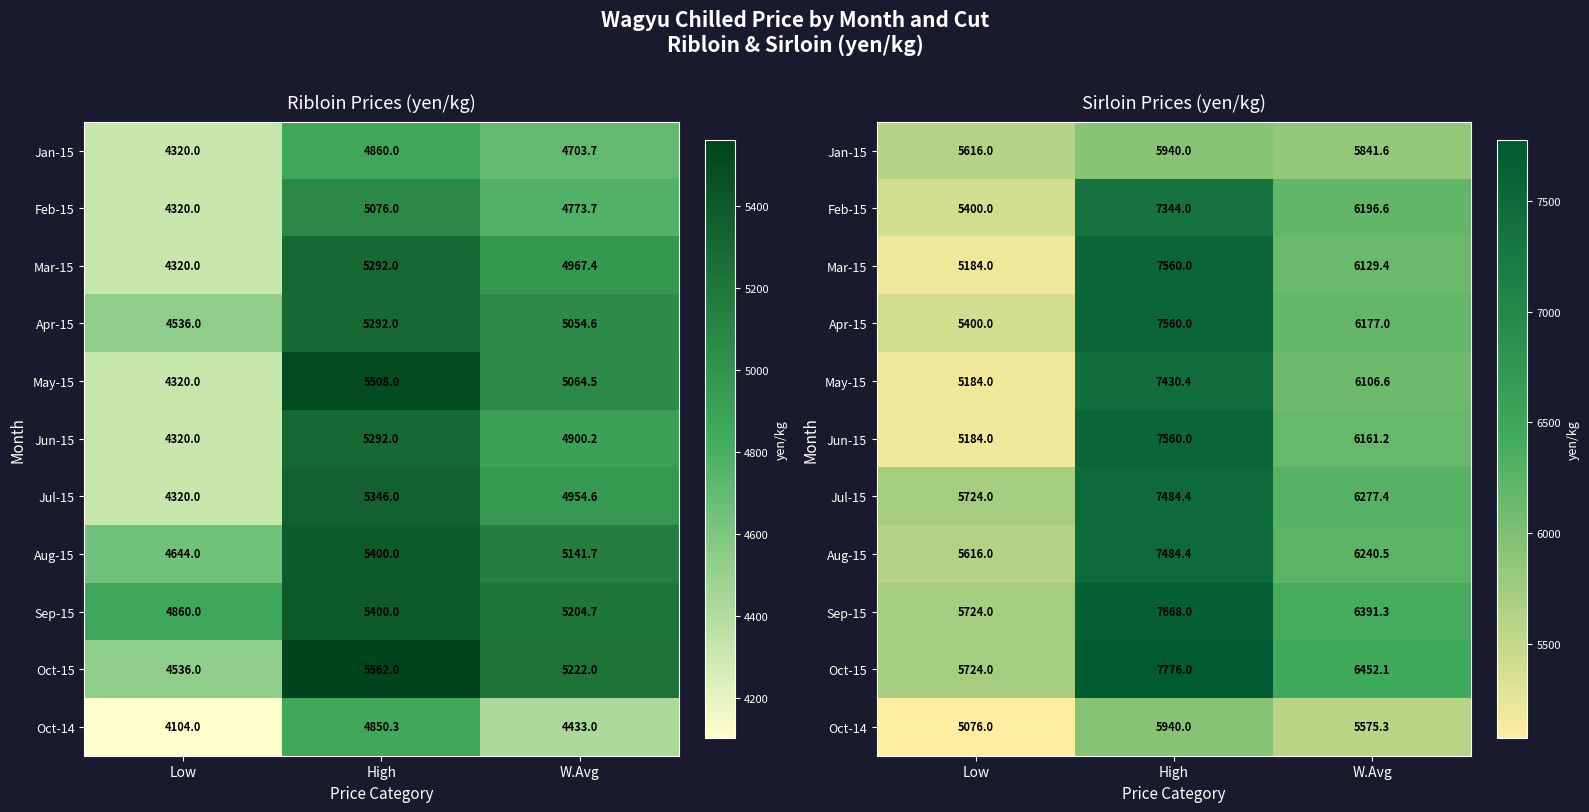

What is the spread (max minus min) of values at W.Avg?

876.8